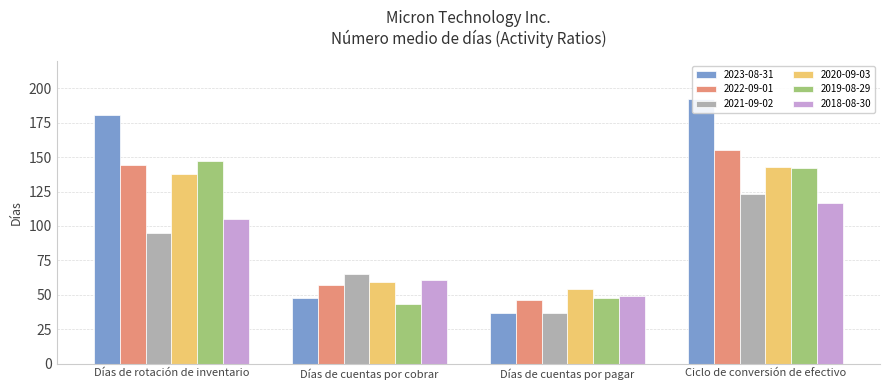

Which label corresponds to the smallest value in the chart?

Días de cuentas por pagar